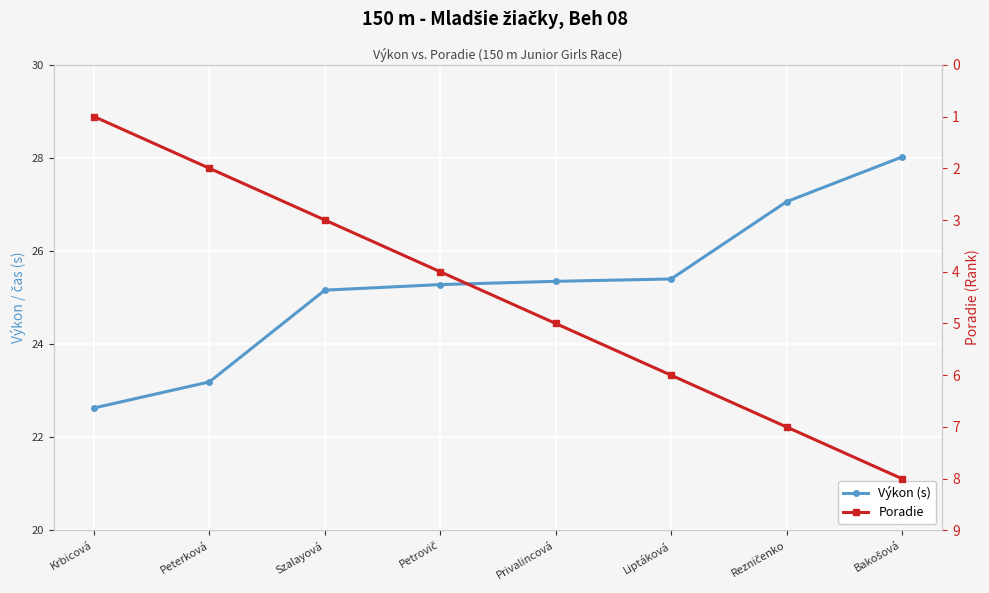

Reading right to left, transcribe all the data shown in this chart.

Výkon (s): Bakošová=28.0	Rezničenko=27.1	Liptáková=25.4	Privalincová=25.4	Petrovič=25.3	Szalayová=25.2	Peterková=23.2	Krbicová=22.6
Poradie: Bakošová=8.0	Rezničenko=7.0	Liptáková=6.0	Privalincová=5.0	Petrovič=4.0	Szalayová=3.0	Peterková=2.0	Krbicová=1.0